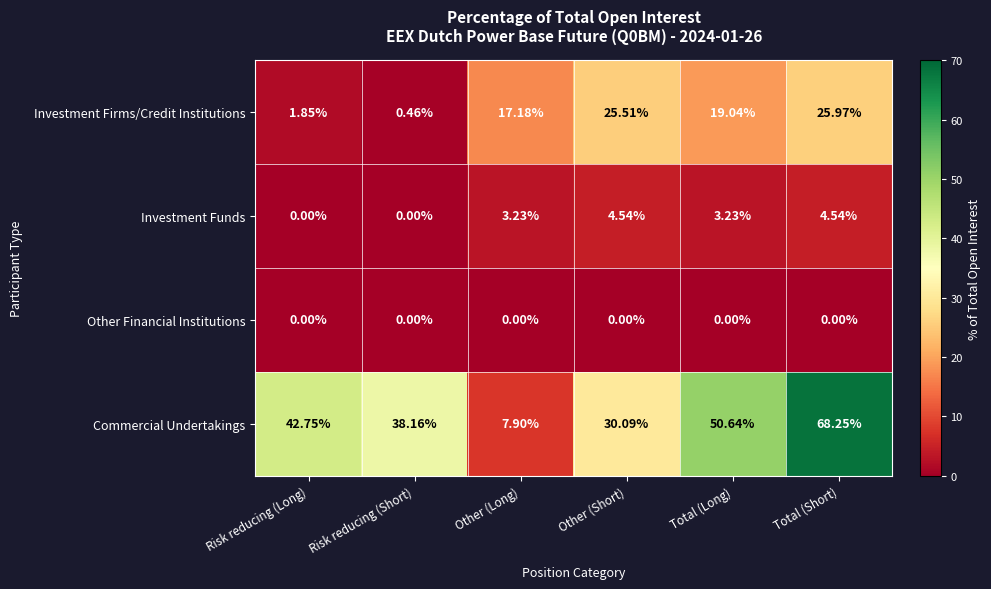

Where does the Investment Funds series first go above 3?

Other (Long)